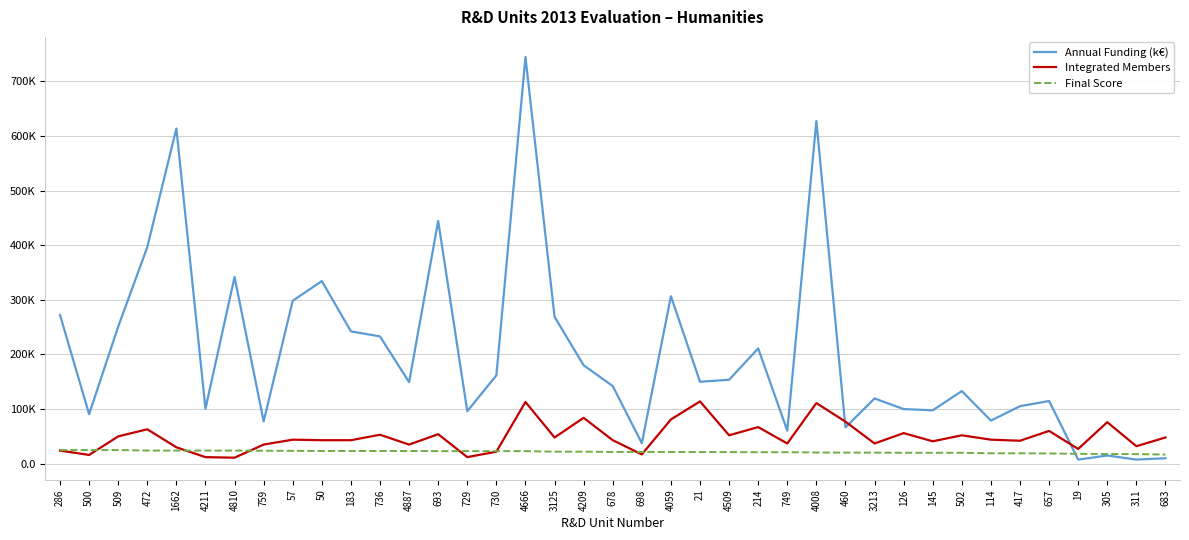

Does the chart have visible grid lines?

Yes